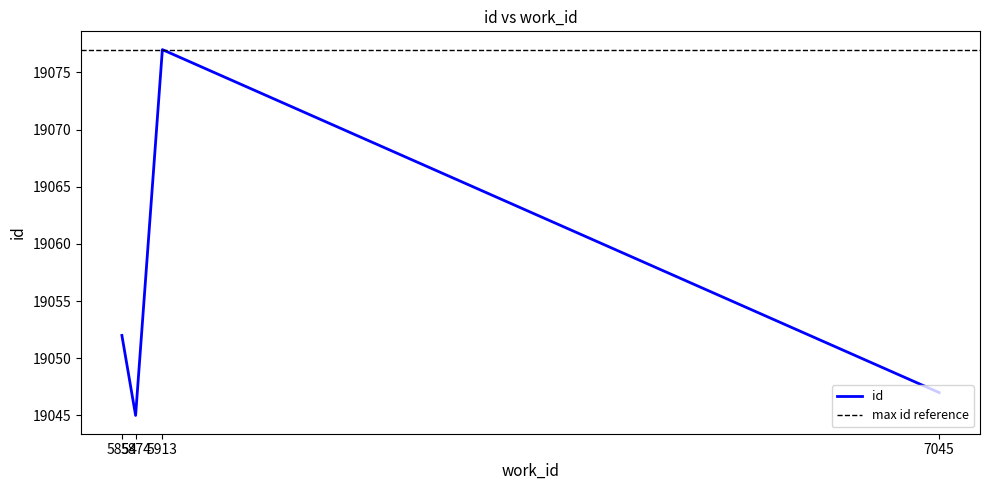

How many distinct data groups are displayed?

1